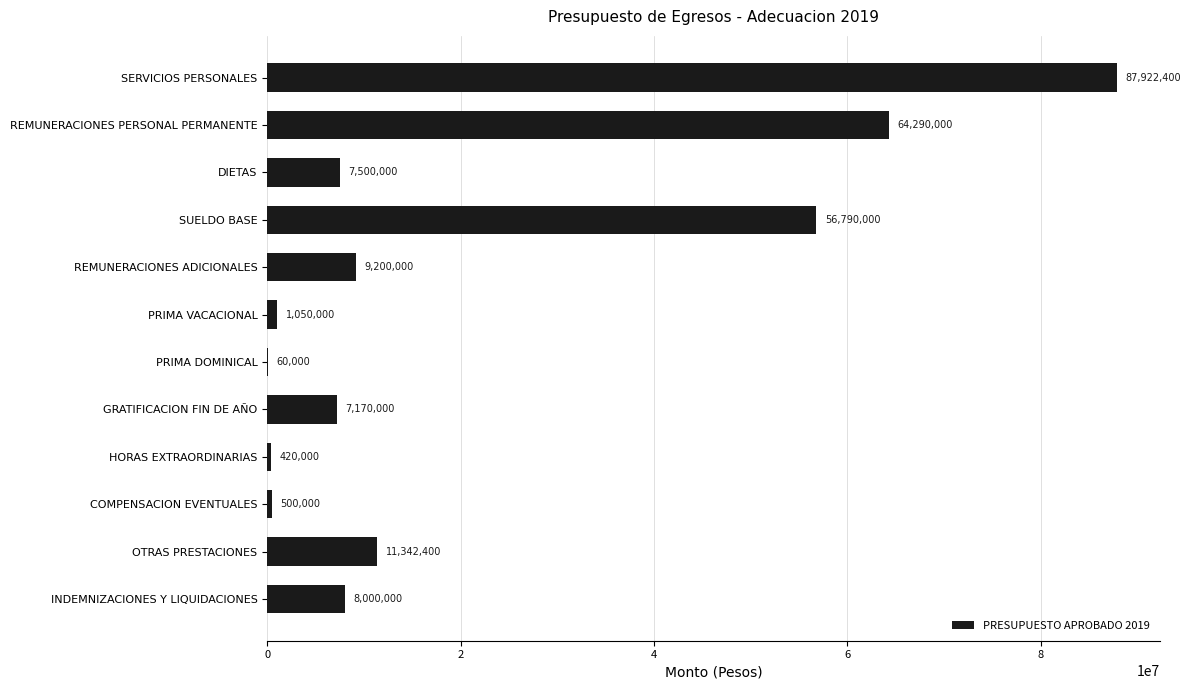

What is the change in value from REMUNERACIONES ADICIONALES to HORAS EXTRAORDINARIAS?

-8780000